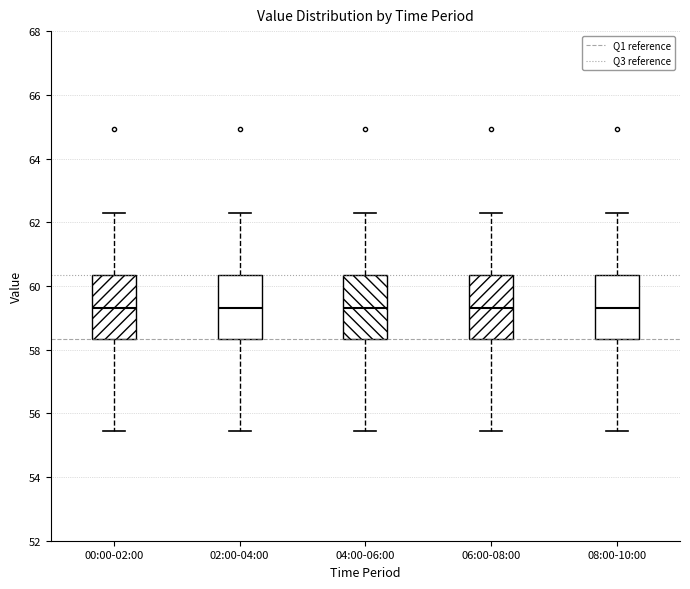

Where does the upper whisker of the box for 06:00-08:00 end on the y-axis? The values are not printed on the chart, so give them approximately, as read against the axis.

62.4